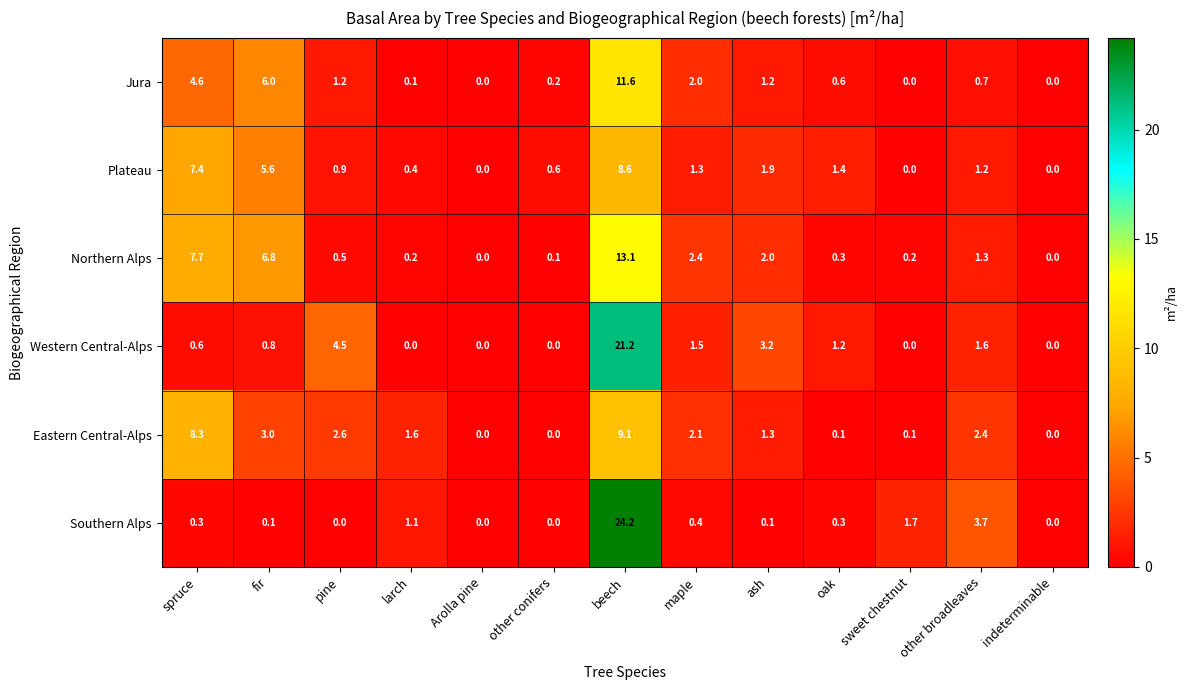

Which series has the largest range (max minus min)?

Southern Alps